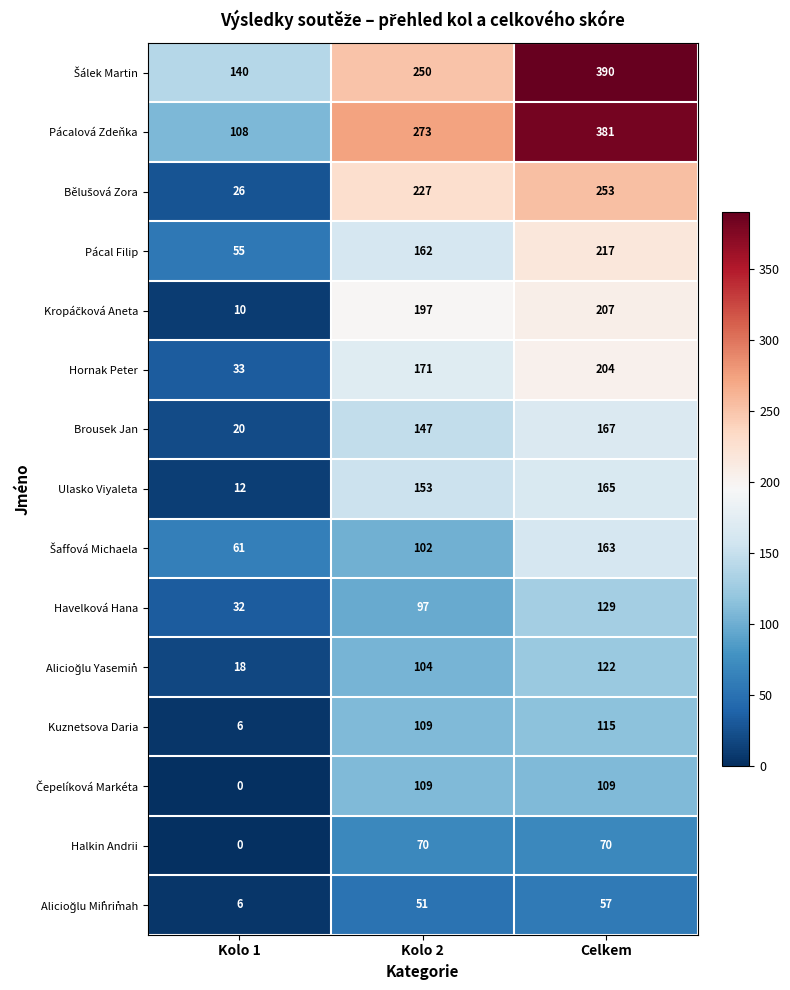

The value of Havelková Hana at Kolo 2 is 32. True or false?

False